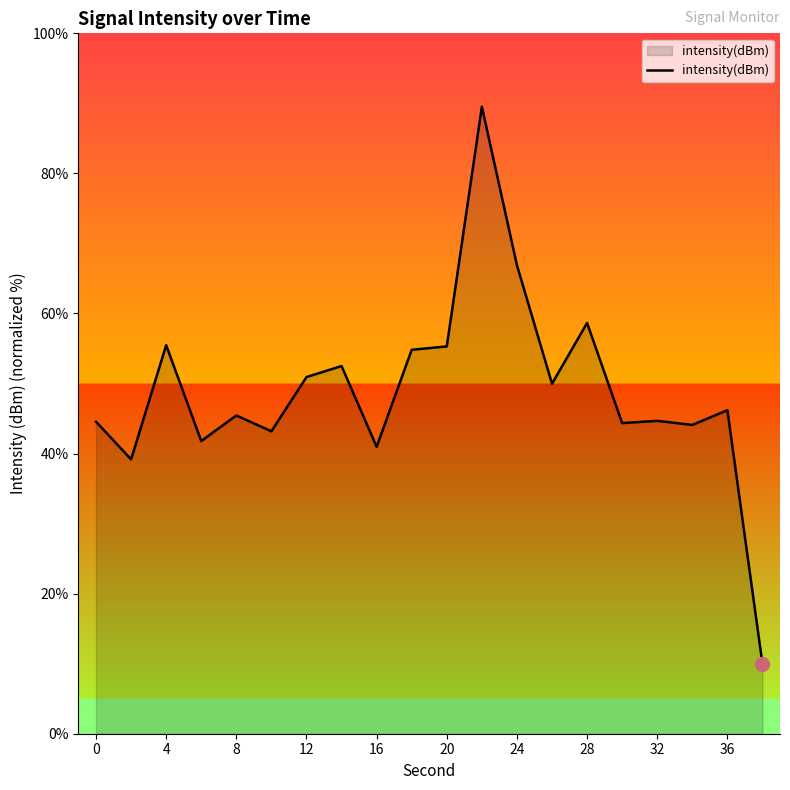

What is the minimum value shown in the chart?

10.0